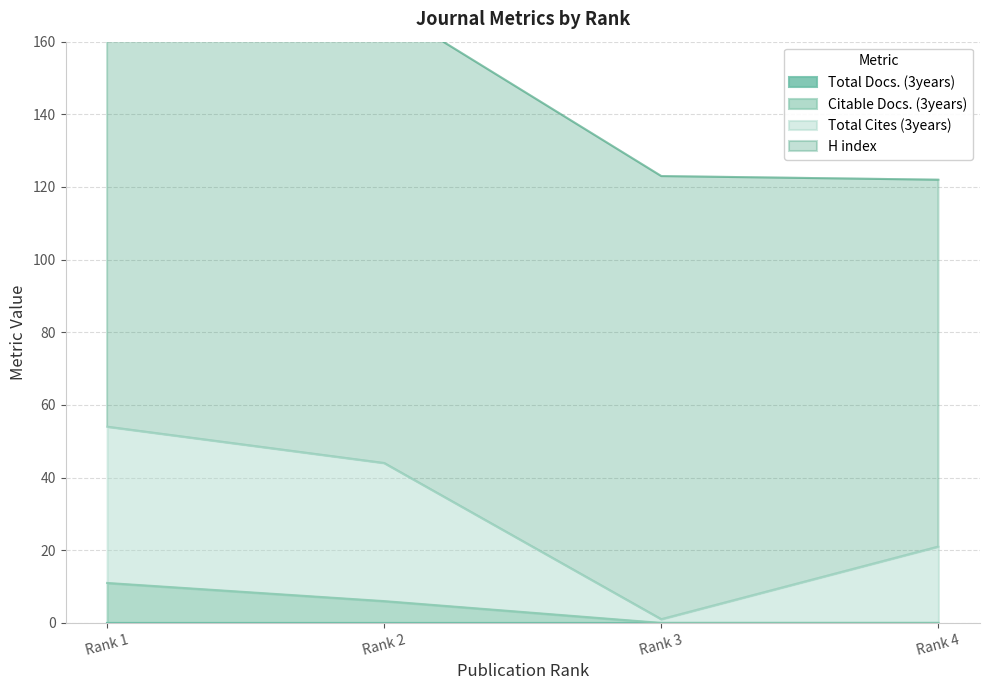

Count the Total Cites (3years) values in the range 21 to 54.

3